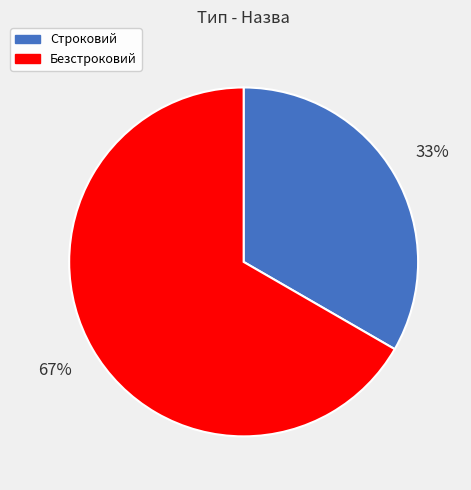

To the nearest percent, what is the average slice percentage?

50%